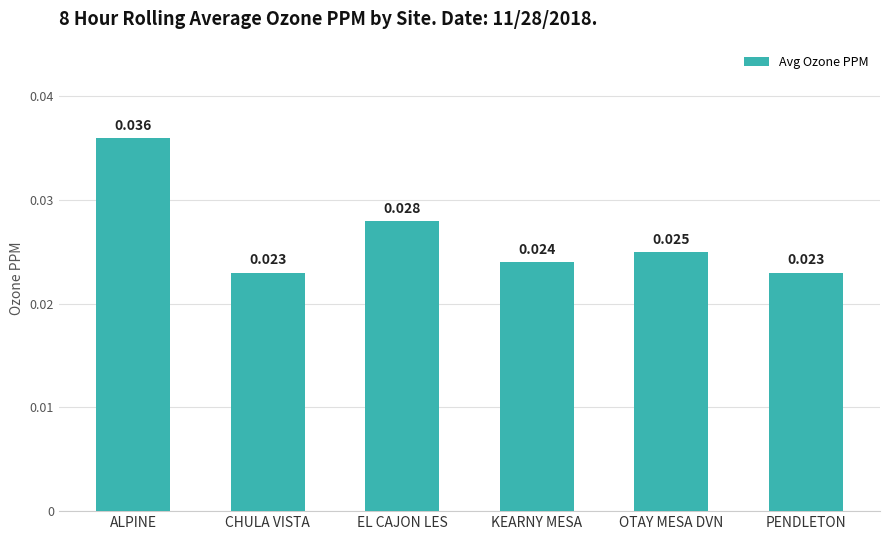

What position from the left is OTAY MESA DVN?

5